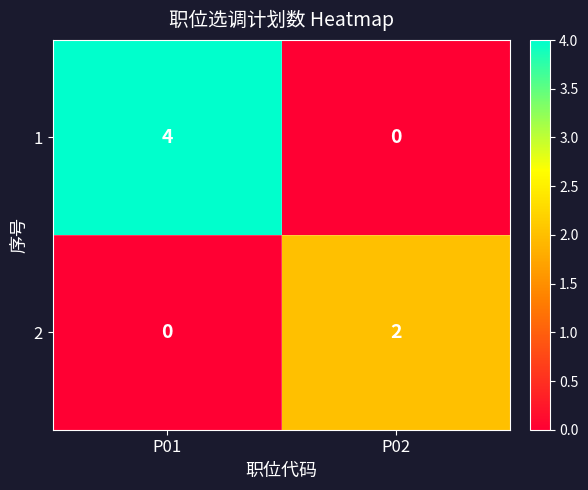

Reading left to right, extract all data points from this chart.

1: 4	0
2: 0	2